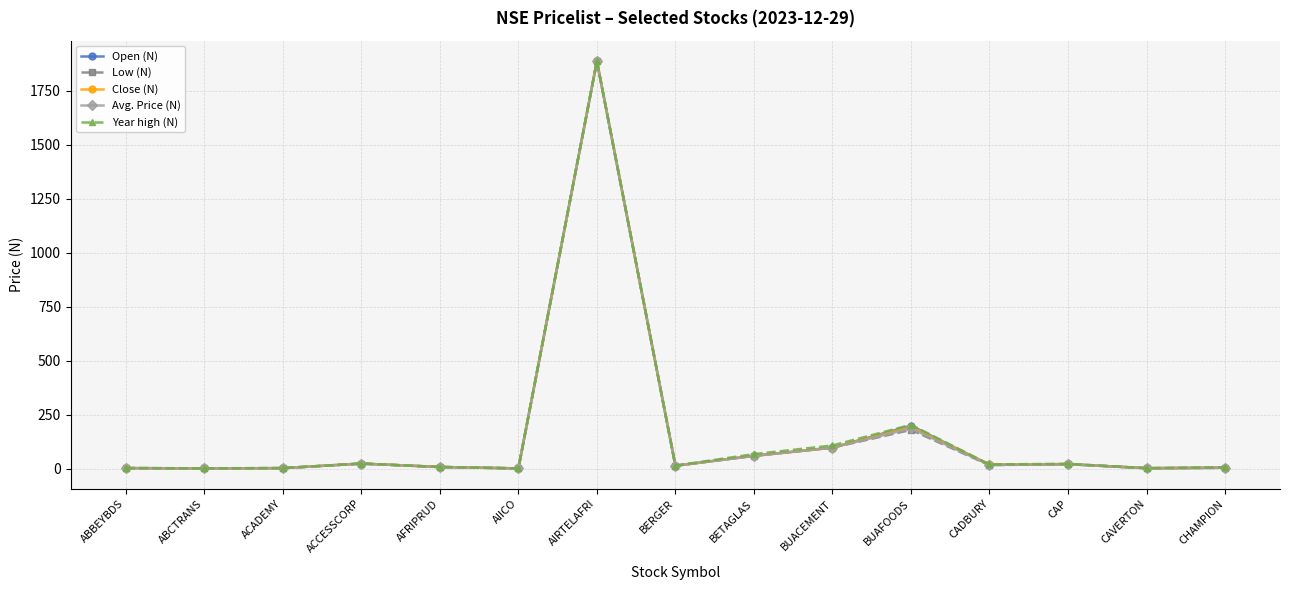

The Open (N) series shows 88.0 at BUAFOODS. True or false?

False